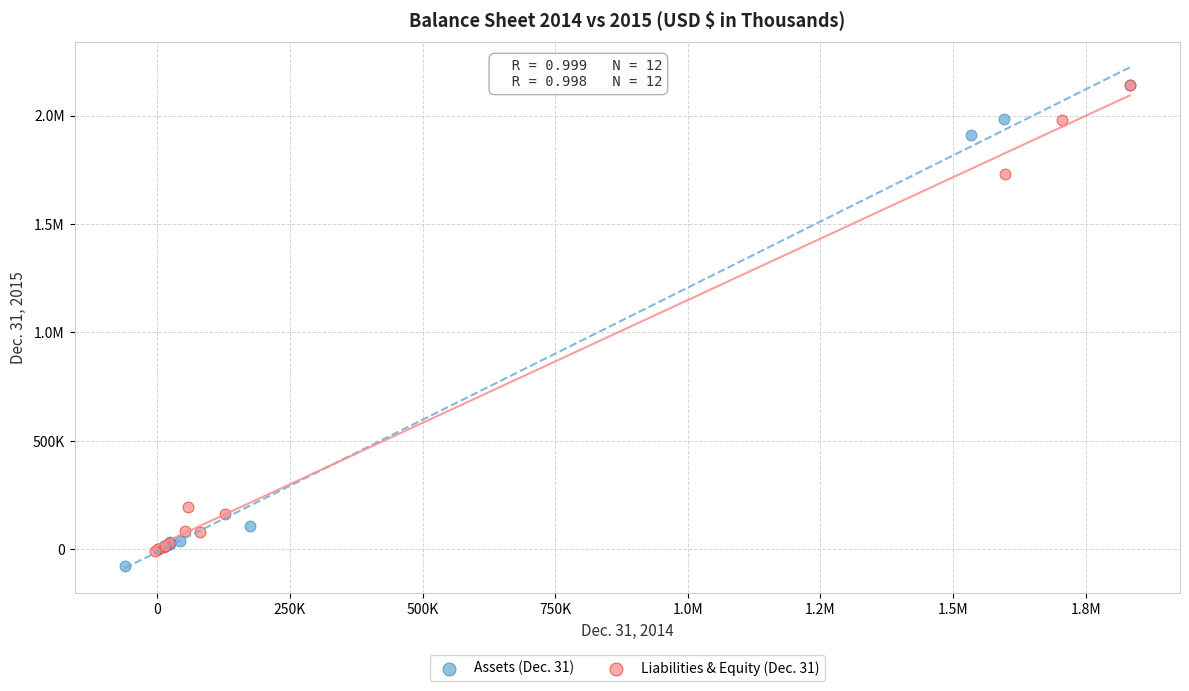

What are all the series names shown in the legend?

Assets (Dec. 31), Liabilities & Equity (Dec. 31)